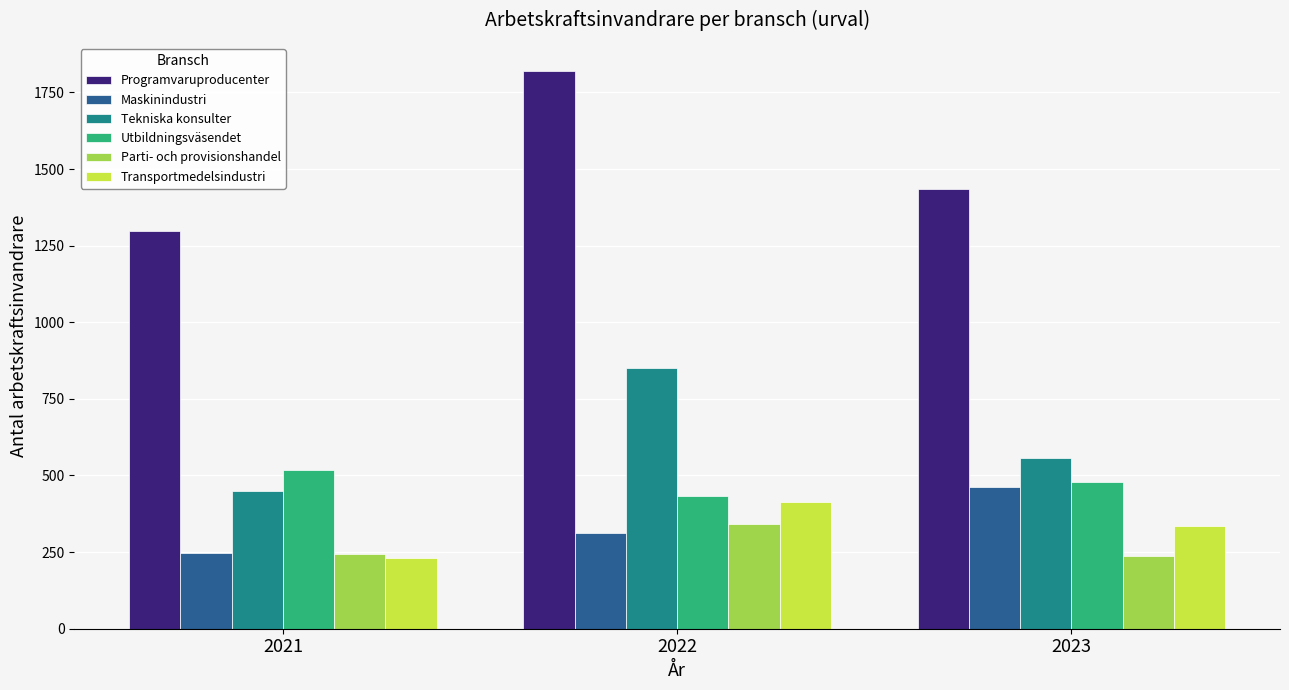

Is it true that Parti- och provisionshandel equals 238 at 2023?

True